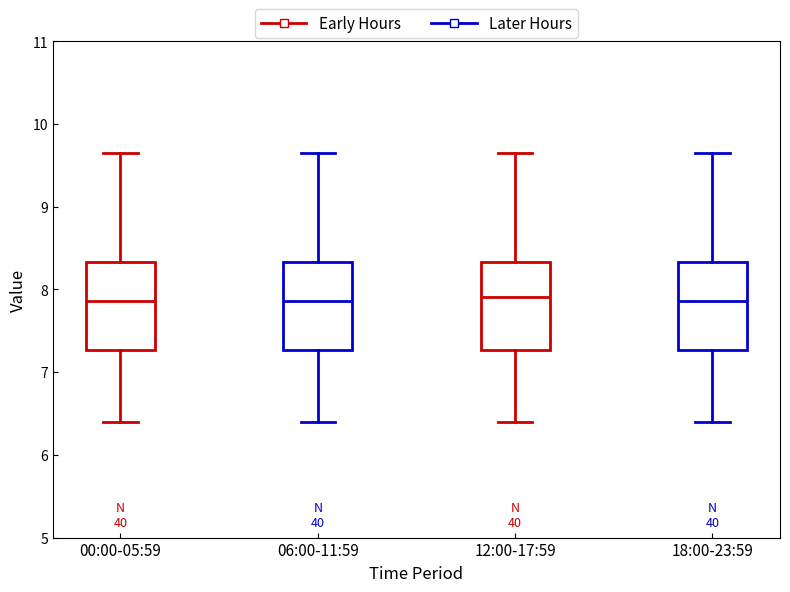

Reading left to right, read every box against the y-axis: the position of its median line, the range the box covers, and the ends of its whiskers. The values are not printed on the chart, so give them approximately, as read against the axis.

00:00-05:59: median 7.9, box 7.3 to 8.3, whiskers 6.4 to 9.7
06:00-11:59: median 7.9, box 7.3 to 8.3, whiskers 6.4 to 9.7
12:00-17:59: median 7.9, box 7.3 to 8.3, whiskers 6.4 to 9.7
18:00-23:59: median 7.9, box 7.3 to 8.3, whiskers 6.4 to 9.7